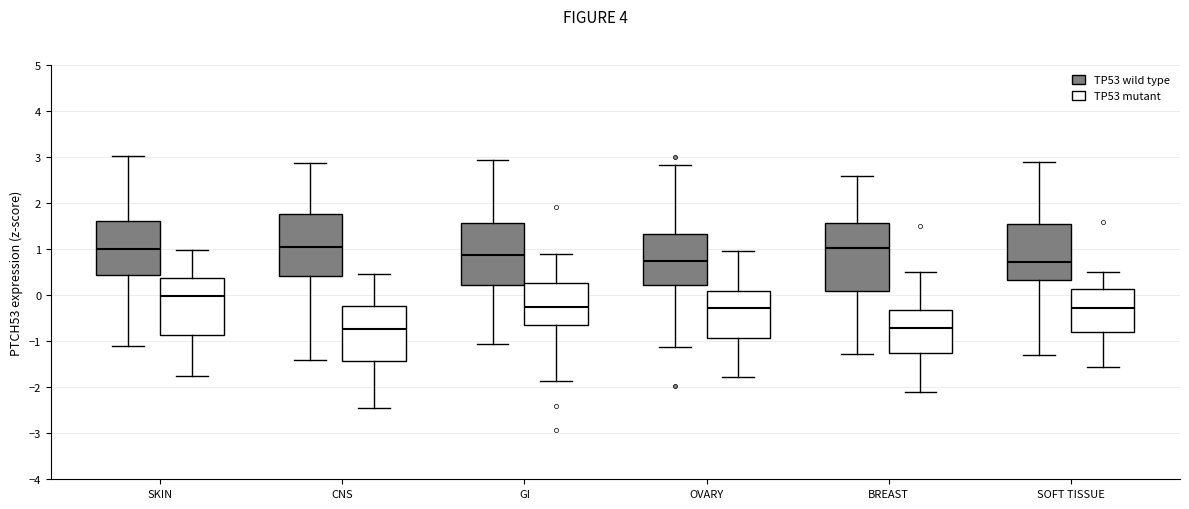

Reading left to right, transcribe this box plot: for each box, give where its median line is, the range the box spans, and where its two whiskers end, as read against the y-axis. The values are not printed on the chart, so give them approximately, as read against the axis.

SKIN (TP53 wild type): median 1.0, box 0.4 to 1.6, whiskers -1.1 to 3.0
SKIN (TP53 mutant): median 0.0, box -0.9 to 0.4, whiskers -1.8 to 1.0
CNS (TP53 wild type): median 1.1, box 0.4 to 1.8, whiskers -1.4 to 2.9
CNS (TP53 mutant): median -0.7, box -1.4 to -0.2, whiskers -2.4 to 0.5
GI (TP53 wild type): median 0.9, box 0.2 to 1.6, whiskers -1.1 to 2.9
GI (TP53 mutant): median -0.3, box -0.7 to 0.3, whiskers -1.9 to 0.9
OVARY (TP53 wild type): median 0.7, box 0.2 to 1.3, whiskers -1.1 to 2.8
OVARY (TP53 mutant): median -0.3, box -0.9 to 0.1, whiskers -1.8 to 1.0
BREAST (TP53 wild type): median 1.0, box 0.1 to 1.6, whiskers -1.3 to 2.6
BREAST (TP53 mutant): median -0.7, box -1.2 to -0.3, whiskers -2.1 to 0.5
SOFT TISSUE (TP53 wild type): median 0.7, box 0.3 to 1.5, whiskers -1.3 to 2.9
SOFT TISSUE (TP53 mutant): median -0.3, box -0.8 to 0.1, whiskers -1.6 to 0.5